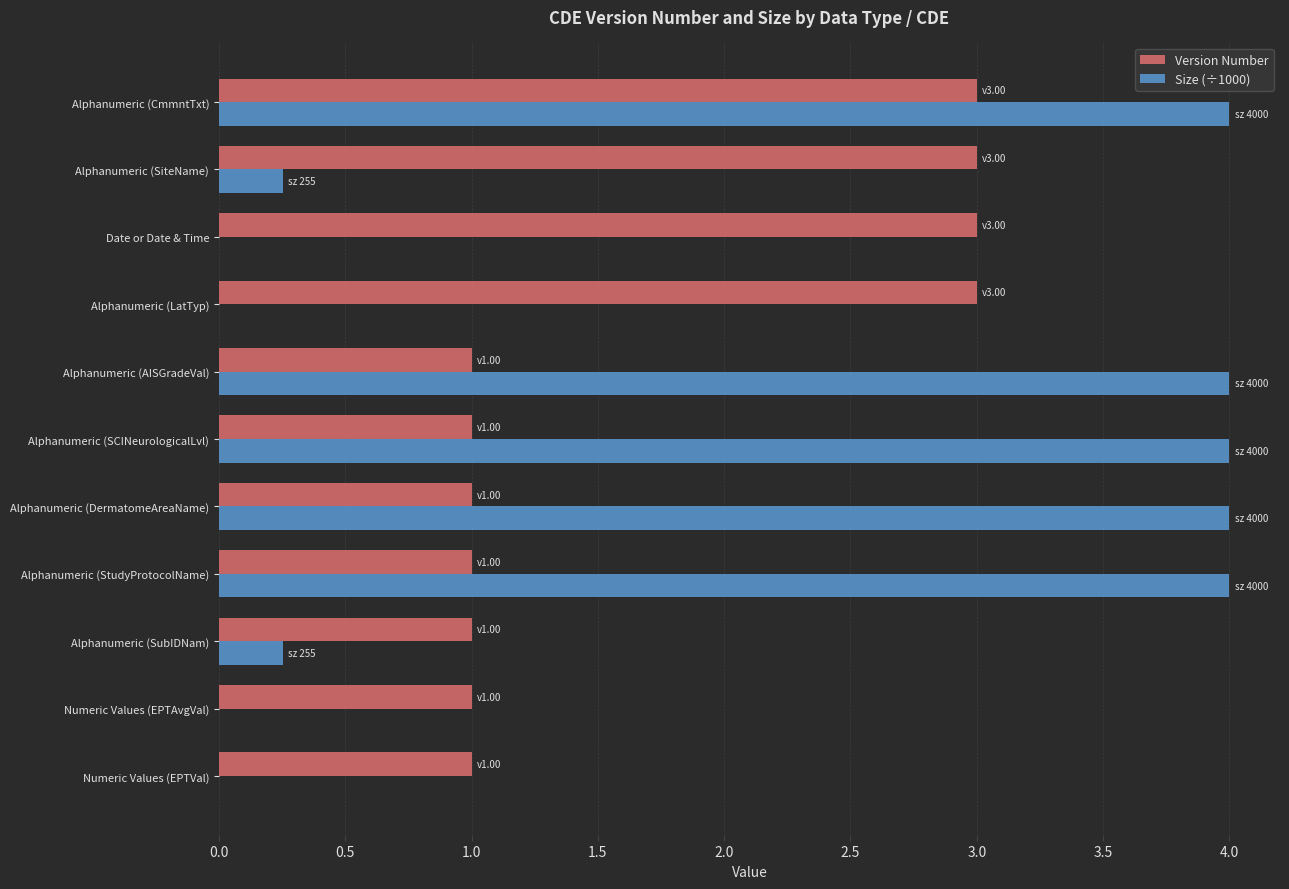

True or false: Size (÷1000) has a value of 4.0 at Alphanumeric (StudyProtocolName).

True